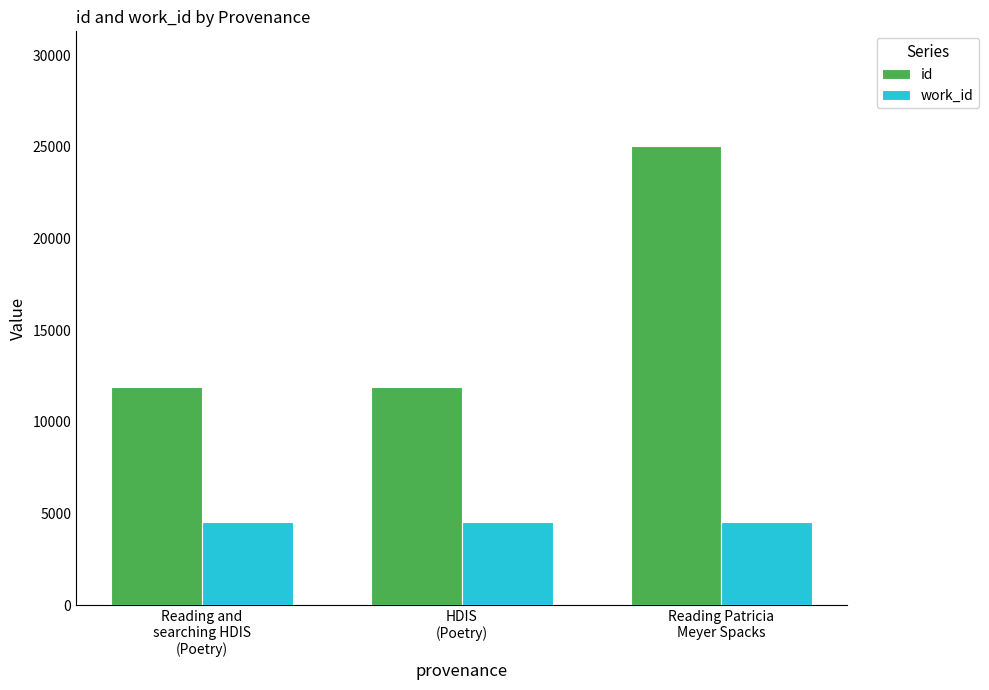

Is it true that id equals 42576 at Reading Patricia
Meyer Spacks?

False